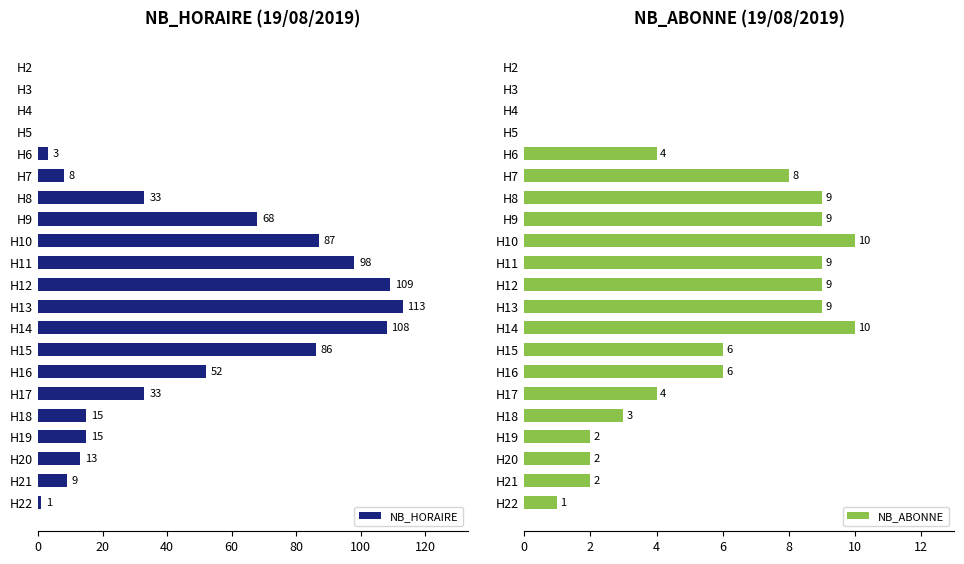

The NB_HORAIRE series shows 87 at H10. True or false?

True